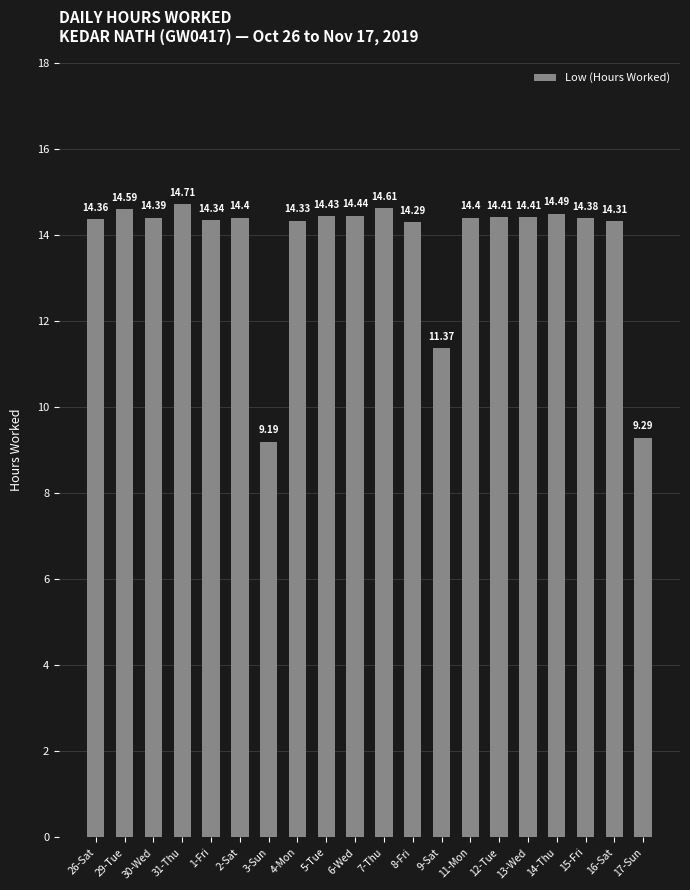

Which has a higher value, 9-Sat or 2-Sat?

2-Sat